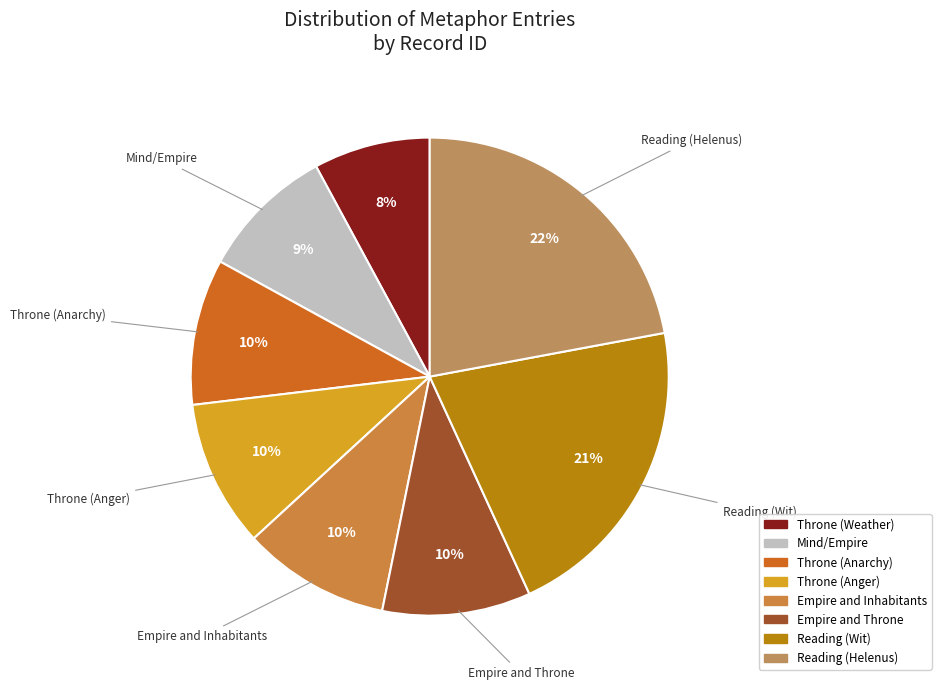

Is Empire and Throne the majority of the pie?

No